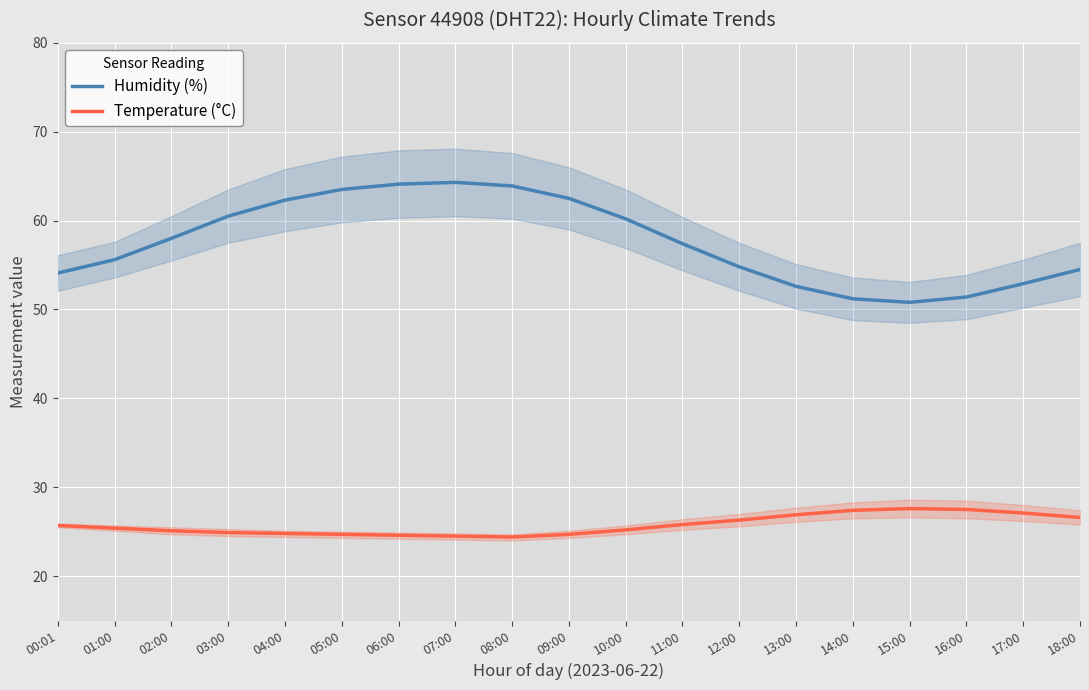

True or false: Humidity (%) has a value of 64.1 at 06:00.

True